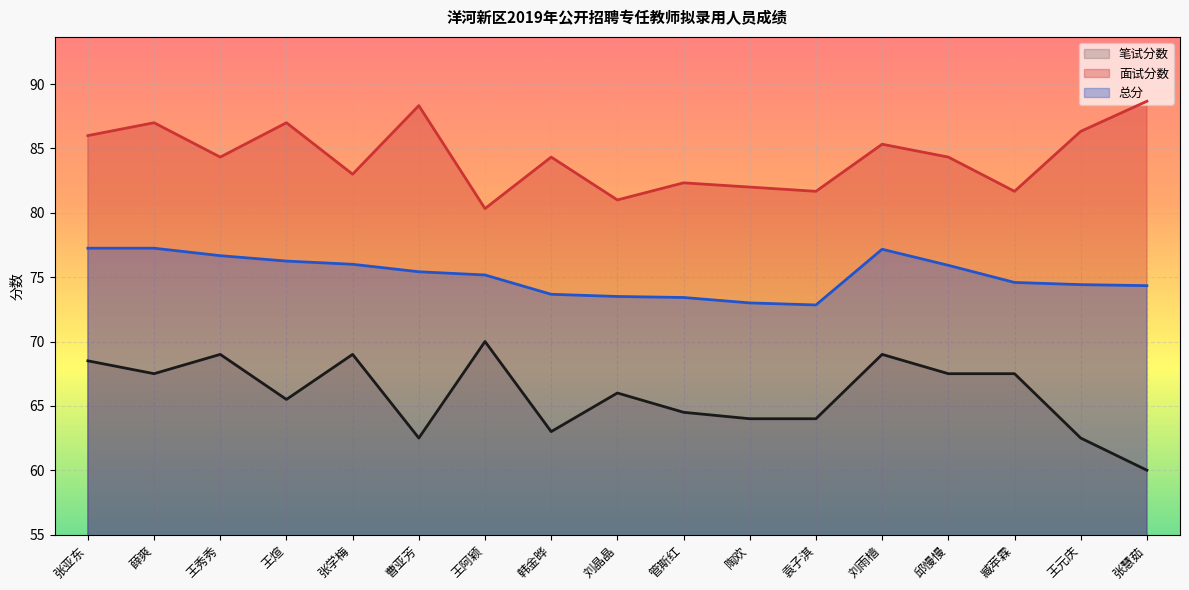

How many data points does each series have?

17